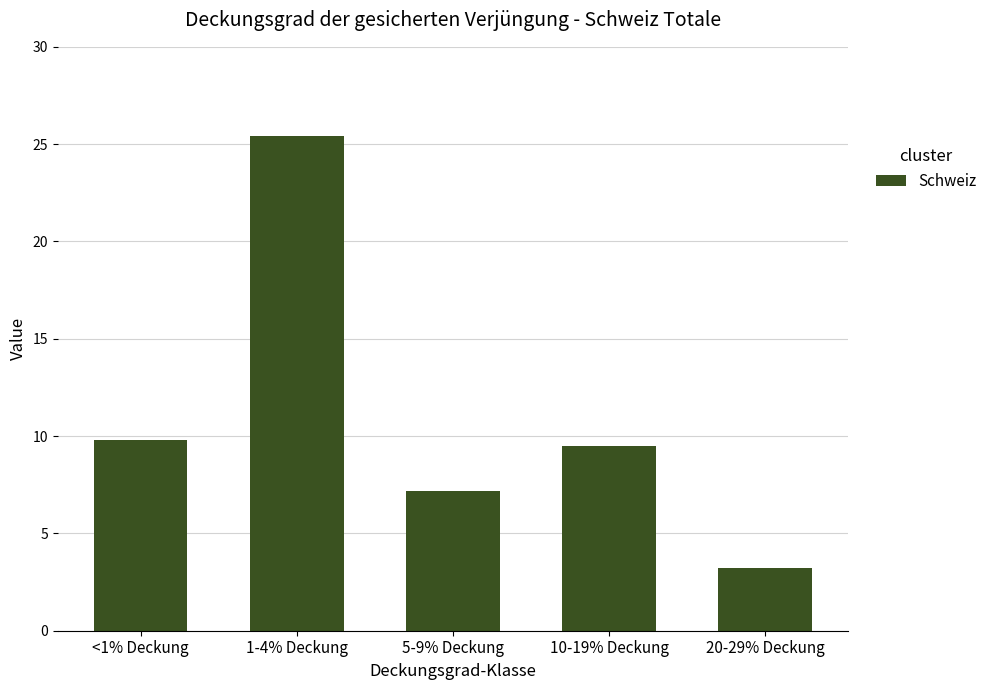

What is the sum of all values?

55.1